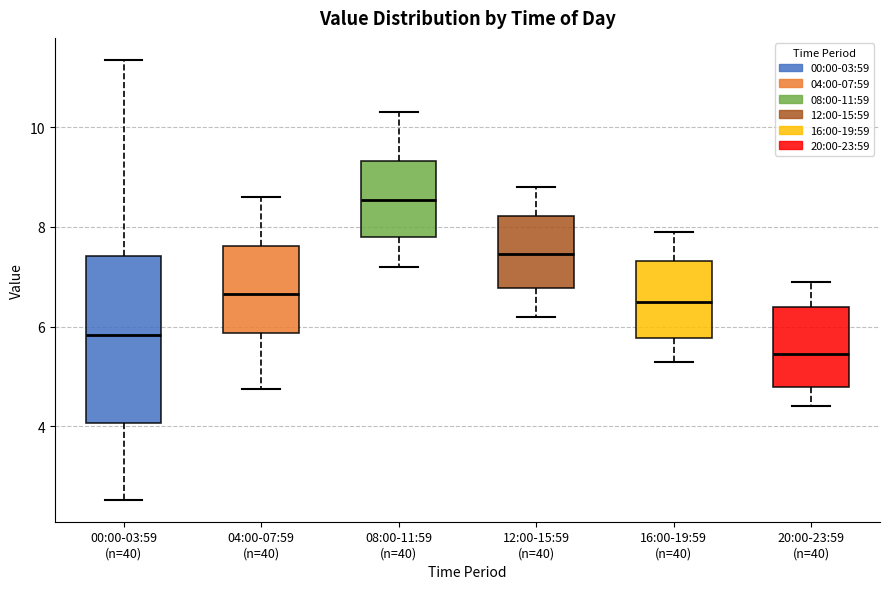

Which box is the tallest, from its lower edge to its upper edge?

00:00-03:59 (n=40)